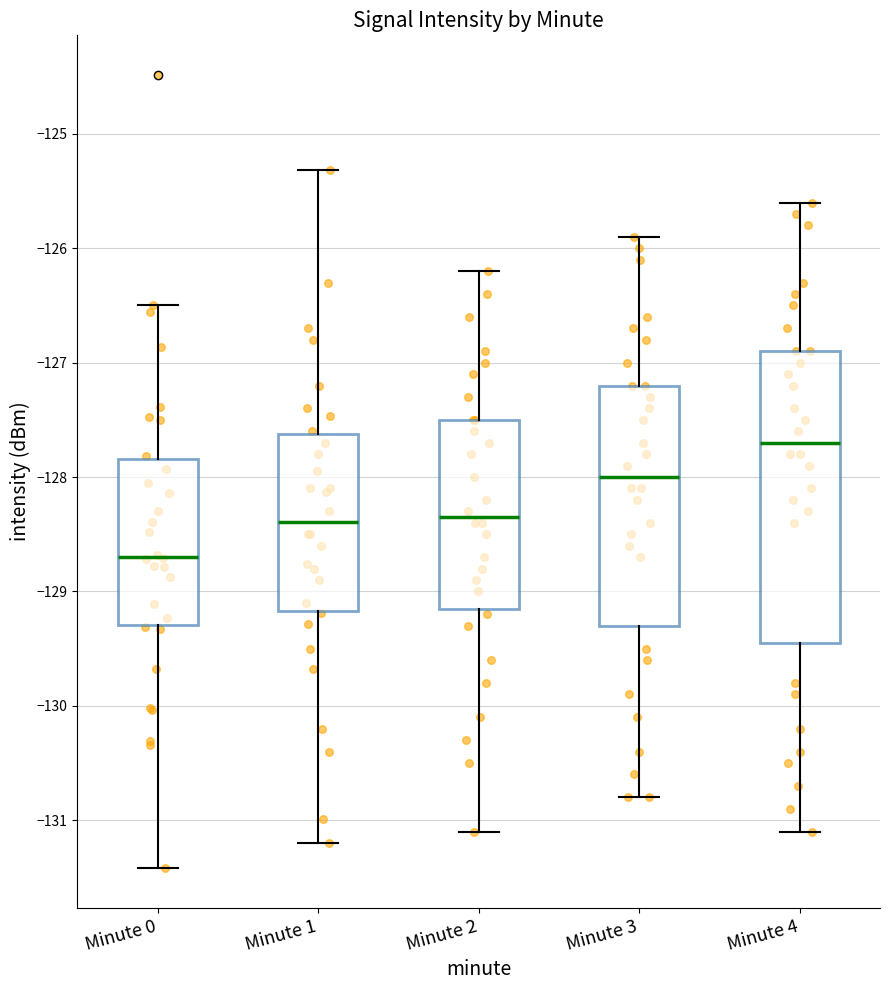

Which box is the tallest, from its lower edge to its upper edge?

Minute 4